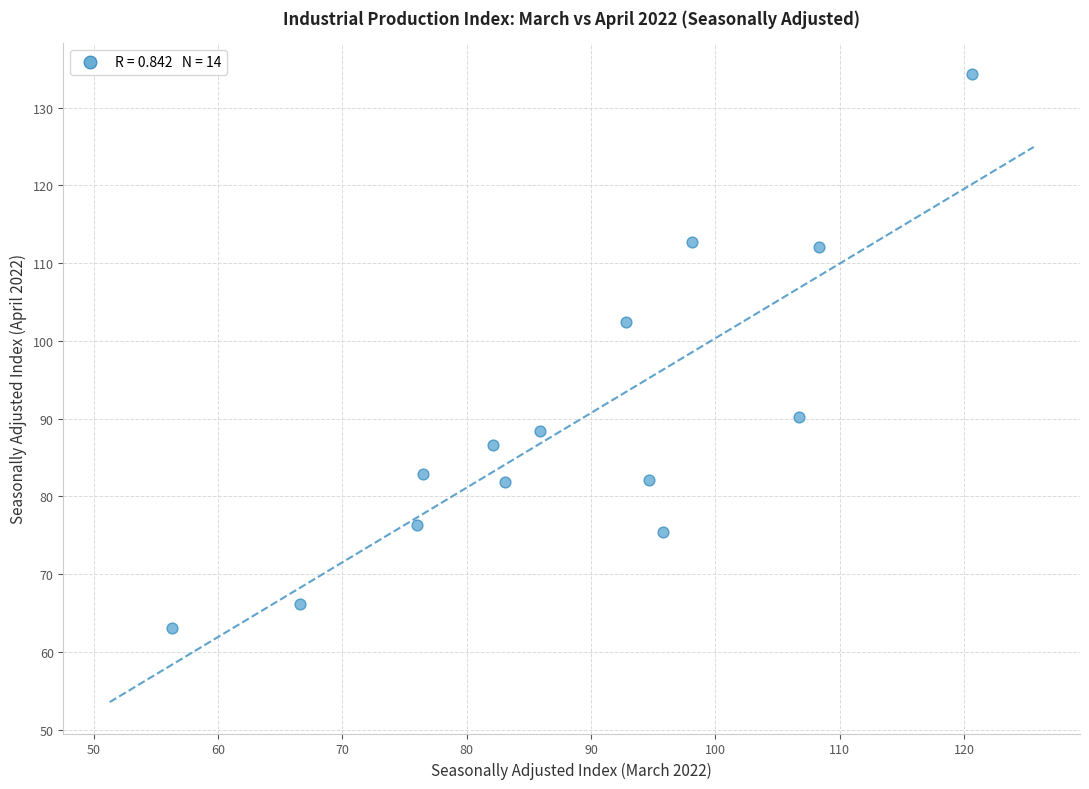

What Y value in the scatter plot is closest to 98?

102.4